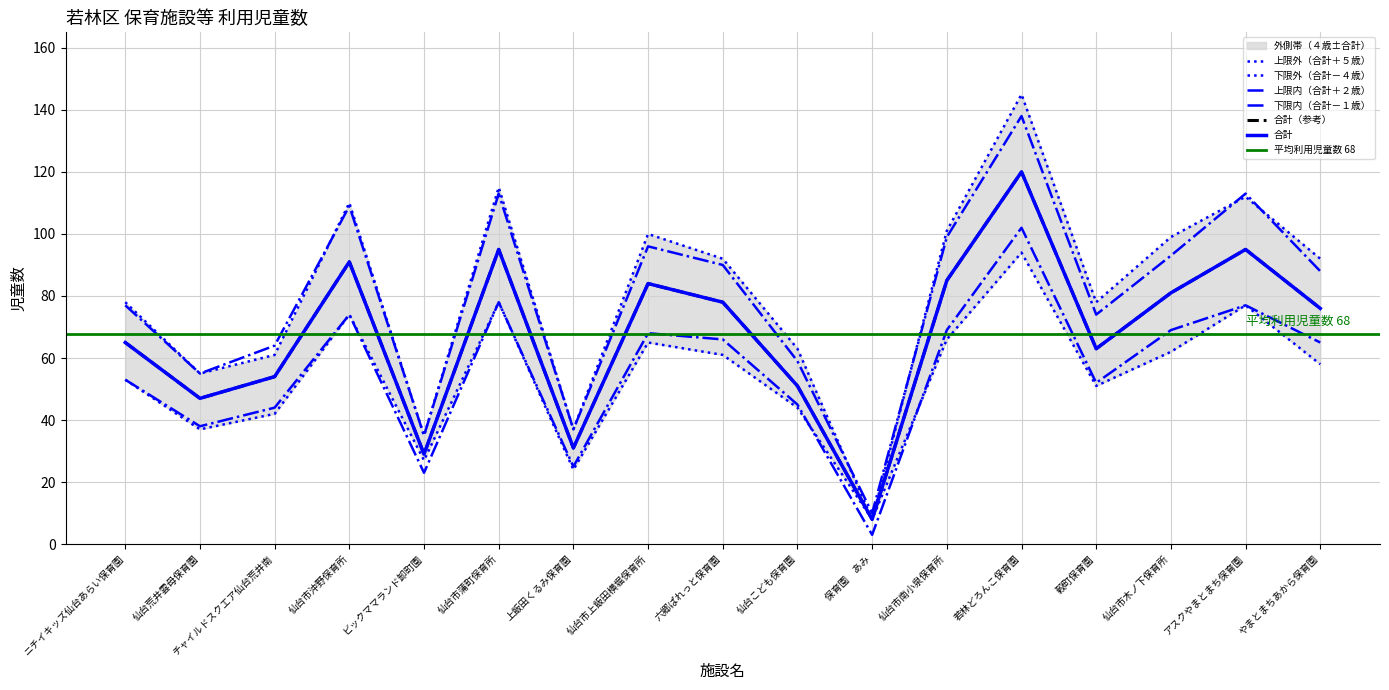

Between チャイルドスクエア仙台荒井南 and 仙台こども保育園, which series saw the biggest shift?

５歳